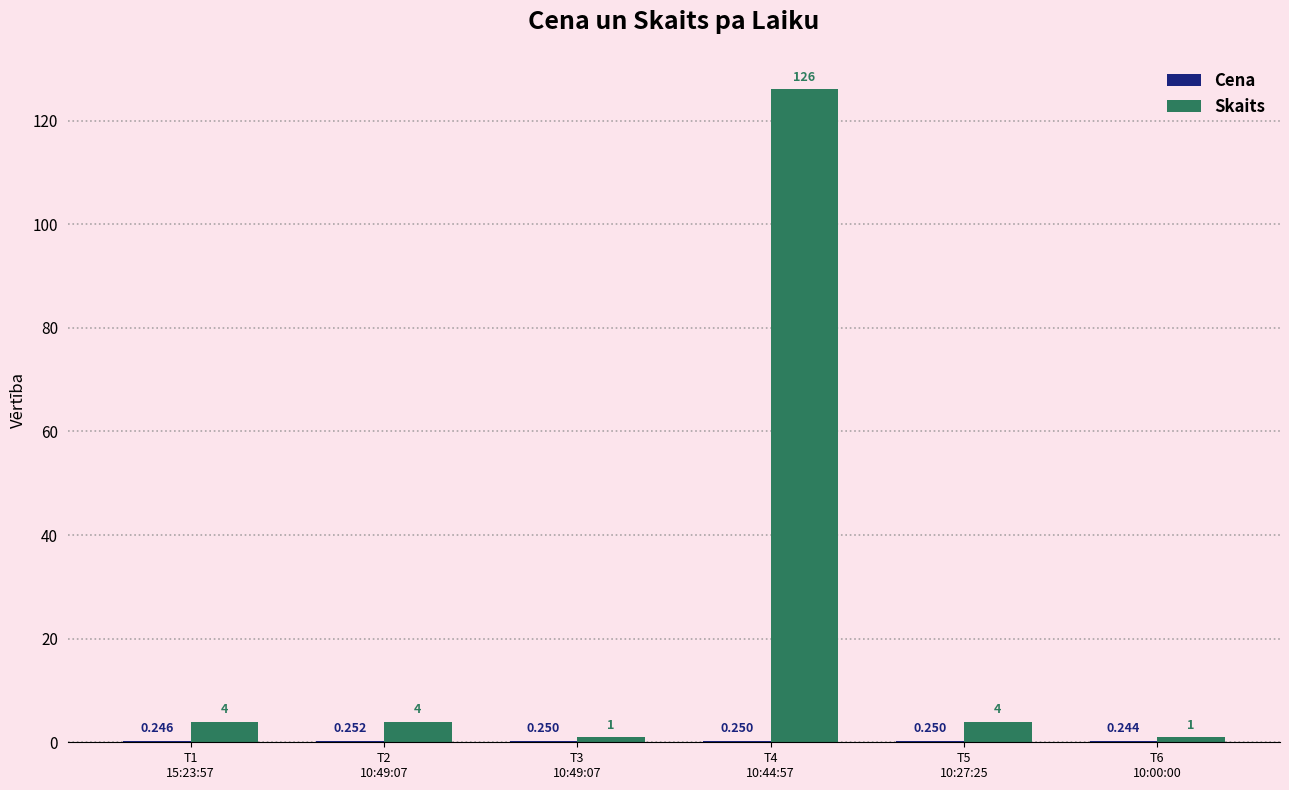

Count the number of data series in this chart.

2